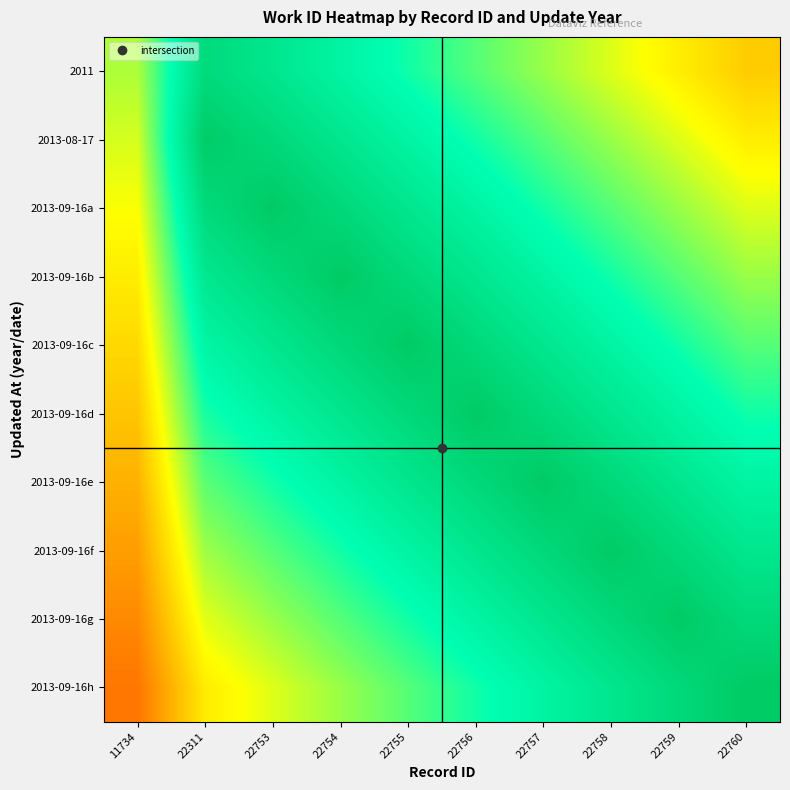

At which category is the sum across all series the highest?

22755